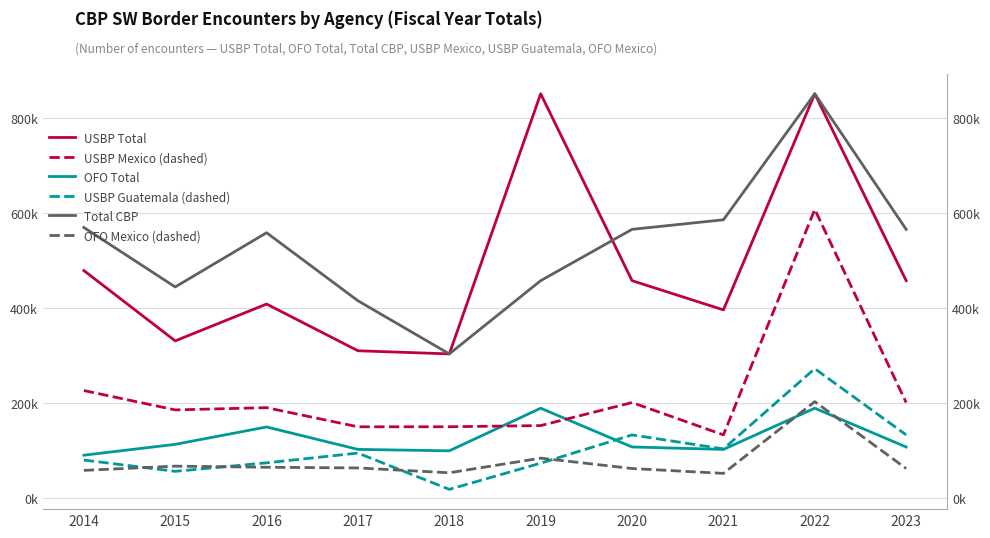

What is the minimum value for Total CBP?

303916